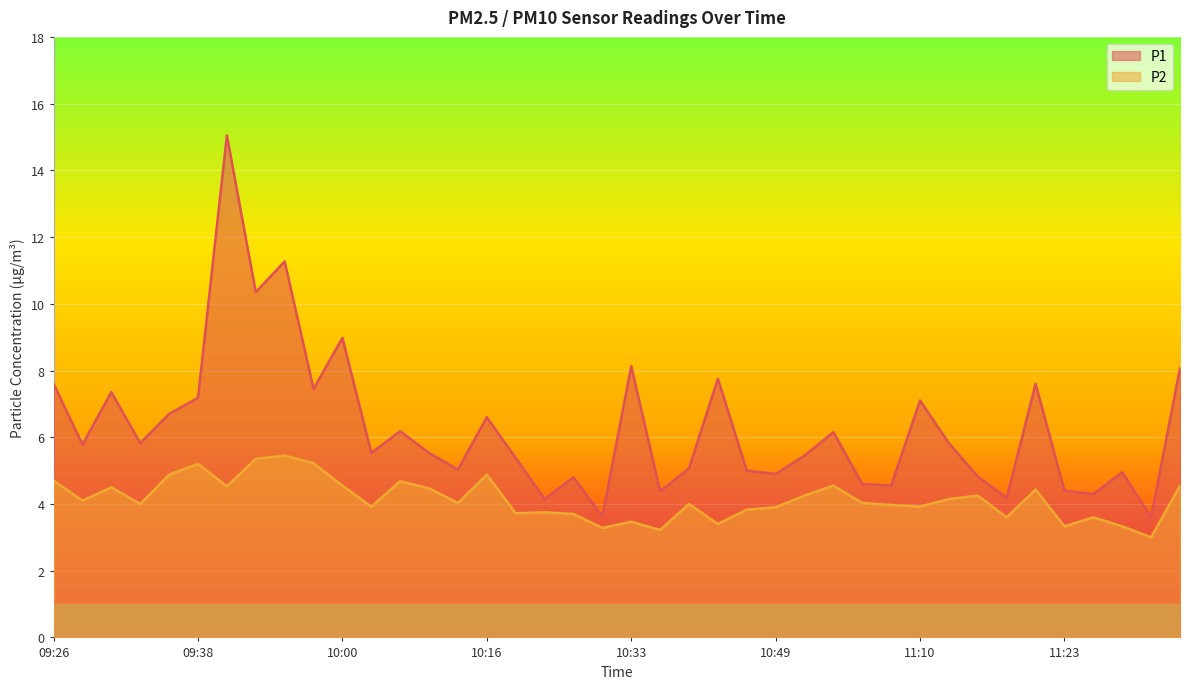

What is the total value across all series at 11:28?

8.3